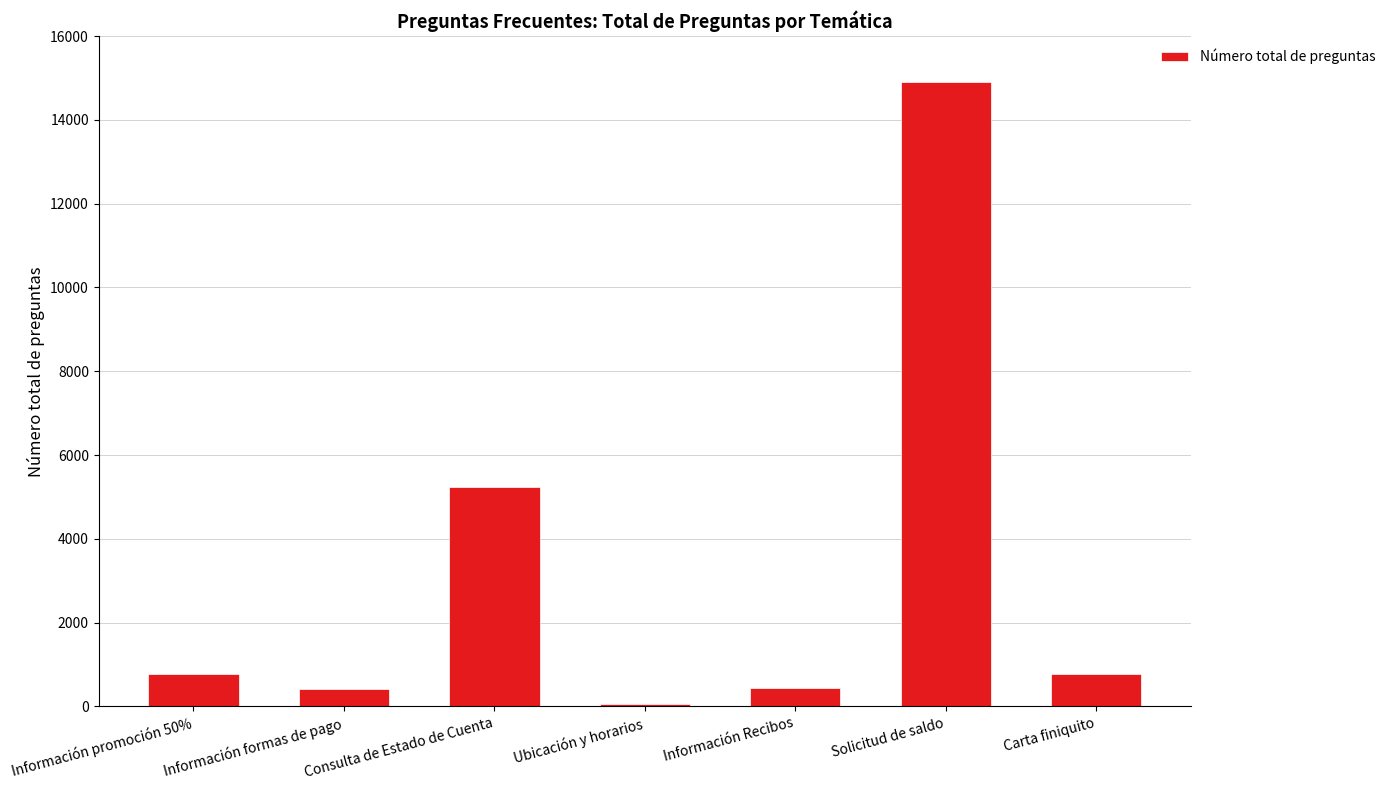

What is the minimum value shown in the chart?

56